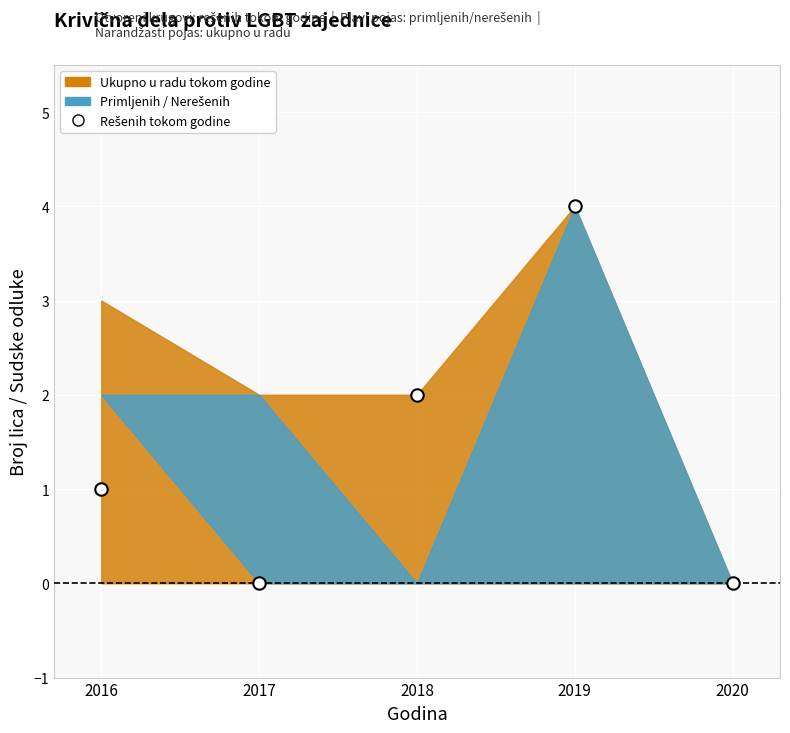

What is the range of Y values (max minus min)?

4